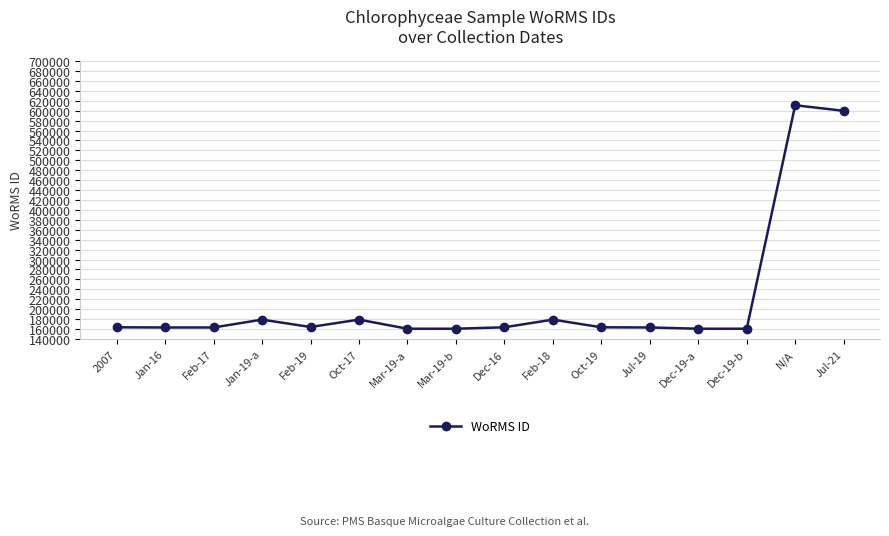

True or false: the data has more than 1 interior local peaks.

True